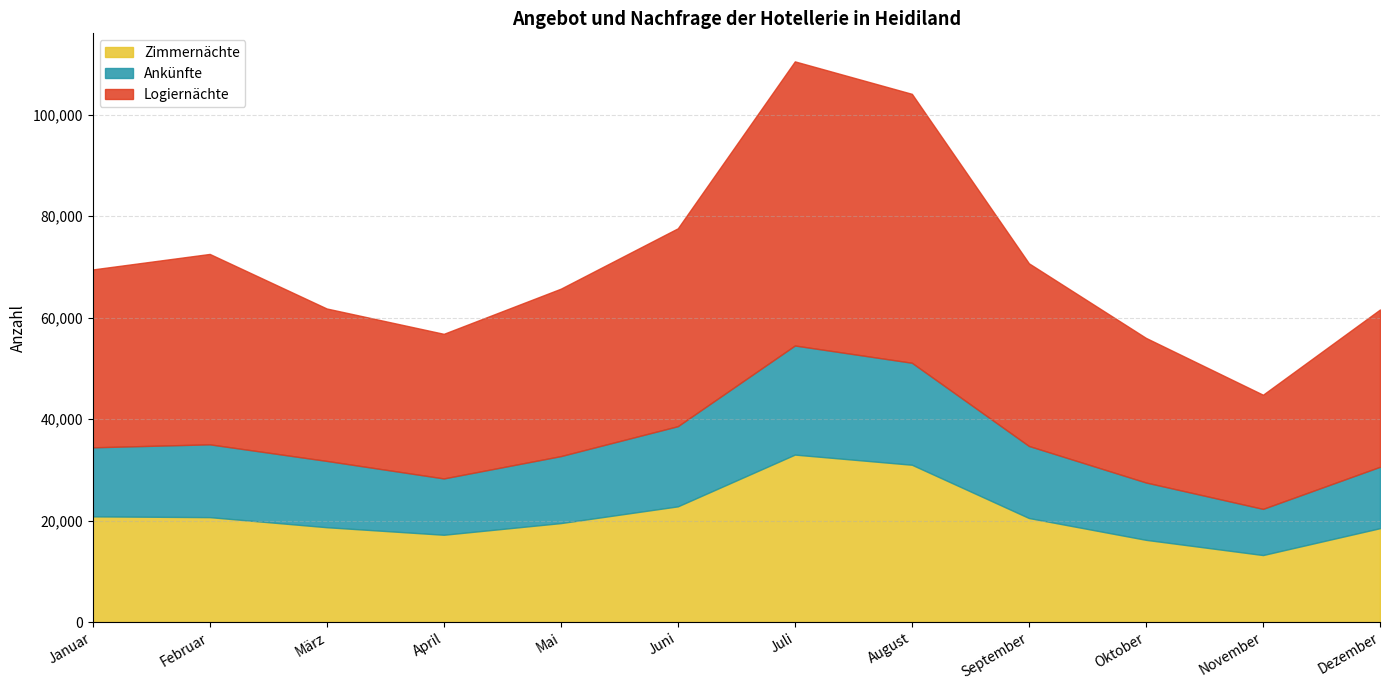

Reading right to left, list all the values displayed in this chart.

Logiernächte: 61600	44800	56000	70700	104100	110500	77600	65700	56802	61794	72548	69490
Ankünfte: 30600	22300	27500	34700	51100	54500	38600	32700	28302	31754	35021	34432
Zimmernächte: 18500	13200	16200	20500	31000	33000	22800	19500	17200	18688	20673	20827